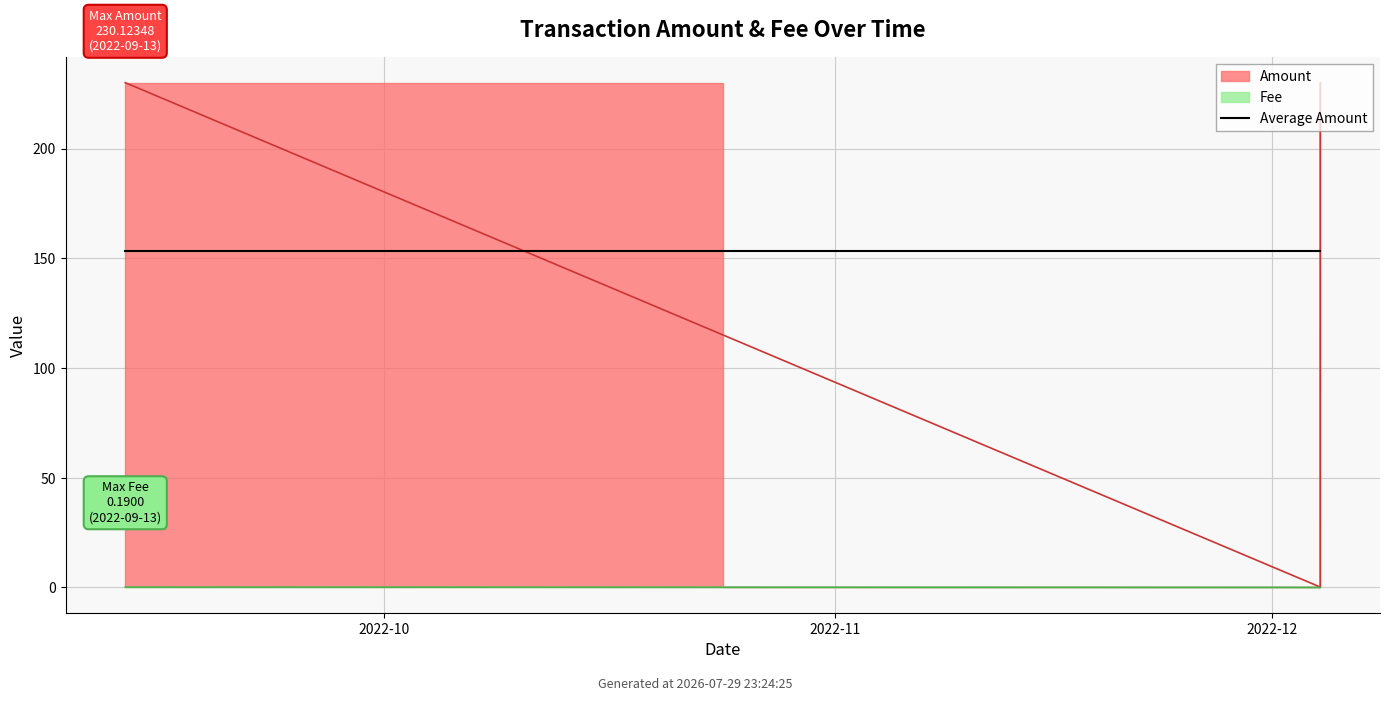

At which label does Amount reach its peak?

2022-09-13 05:21:06